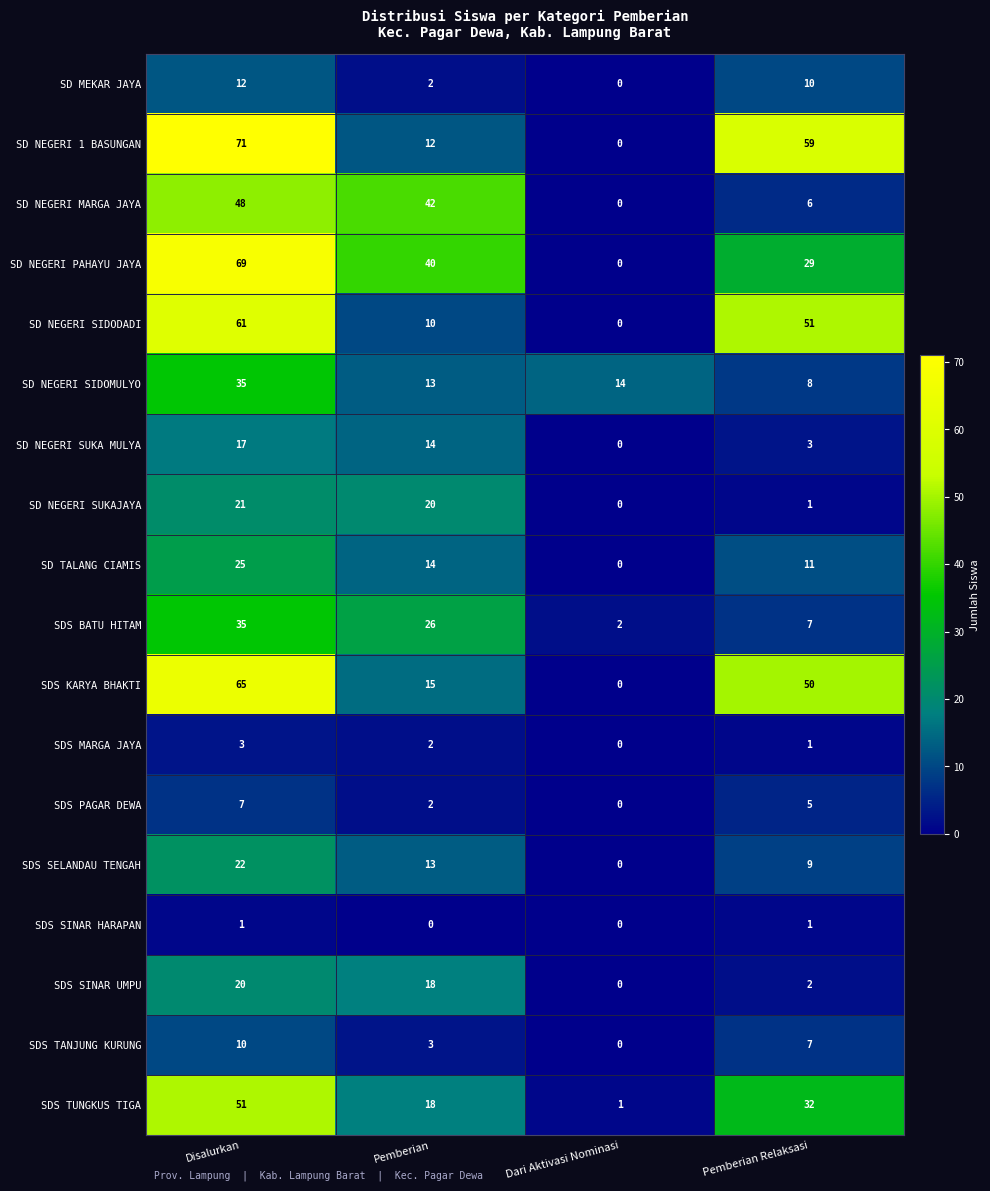

True or false: SD NEGERI 1 BASUNGAN has a value of 119 at Disalurkan.

False